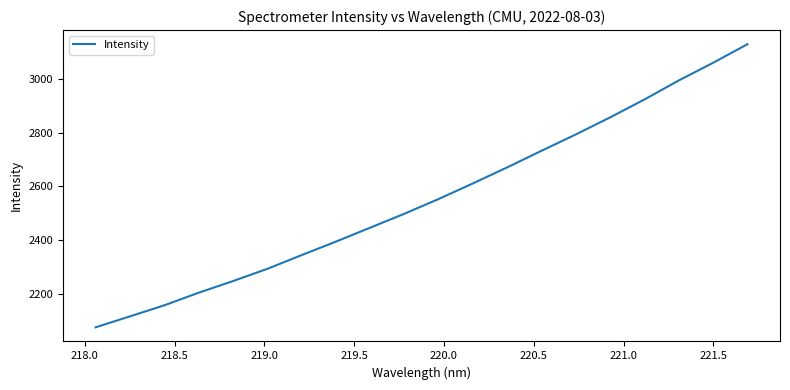

What is the maximum value shown in the chart?

3129.9